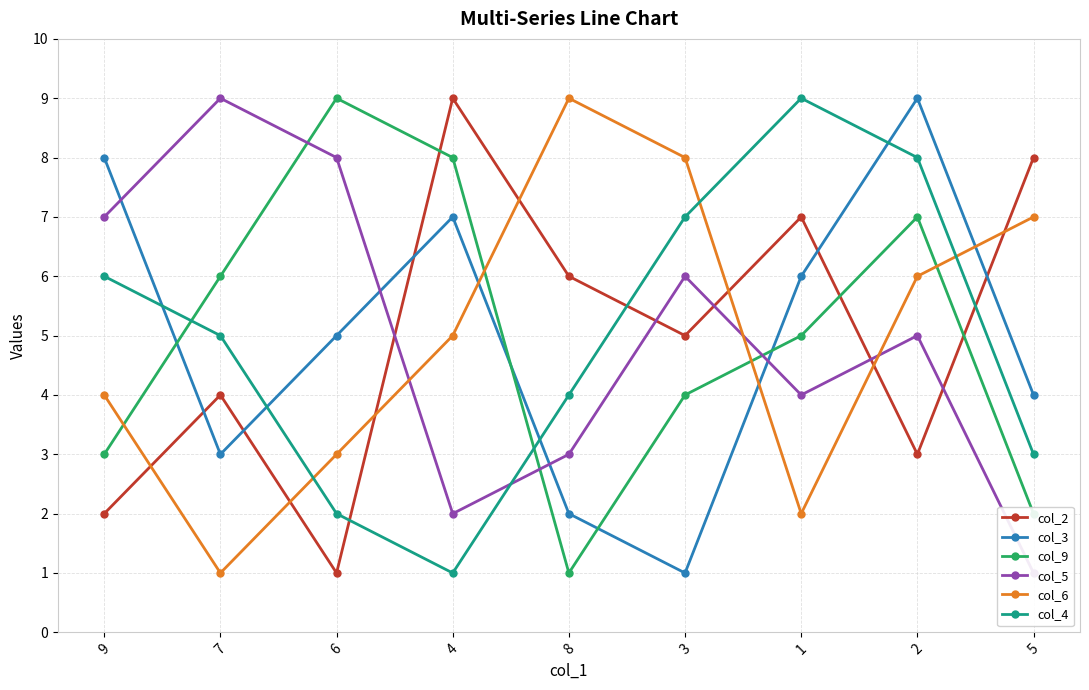

What is the maximum value for col_4?

9